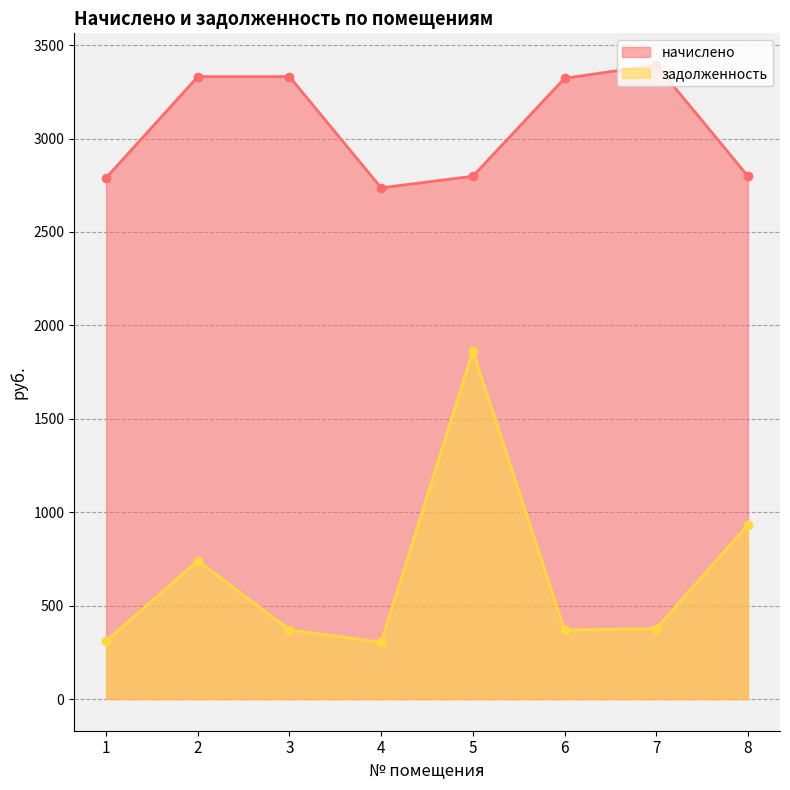

Reading left to right, extract all data points from this chart.

начислено: 2789.3	3331.2	3331.2	2736.0	2798.2	3322.3	3393.3	2798.2
задолженность: 309.9	740.3	370.1	304.0	1863.0	369.1	377.0	932.7